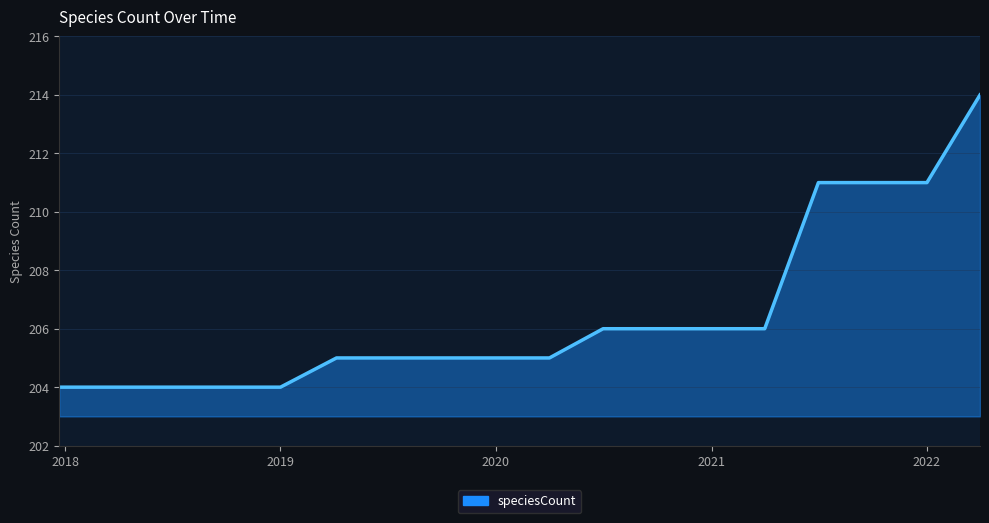

Does the chart have visible grid lines?

Yes